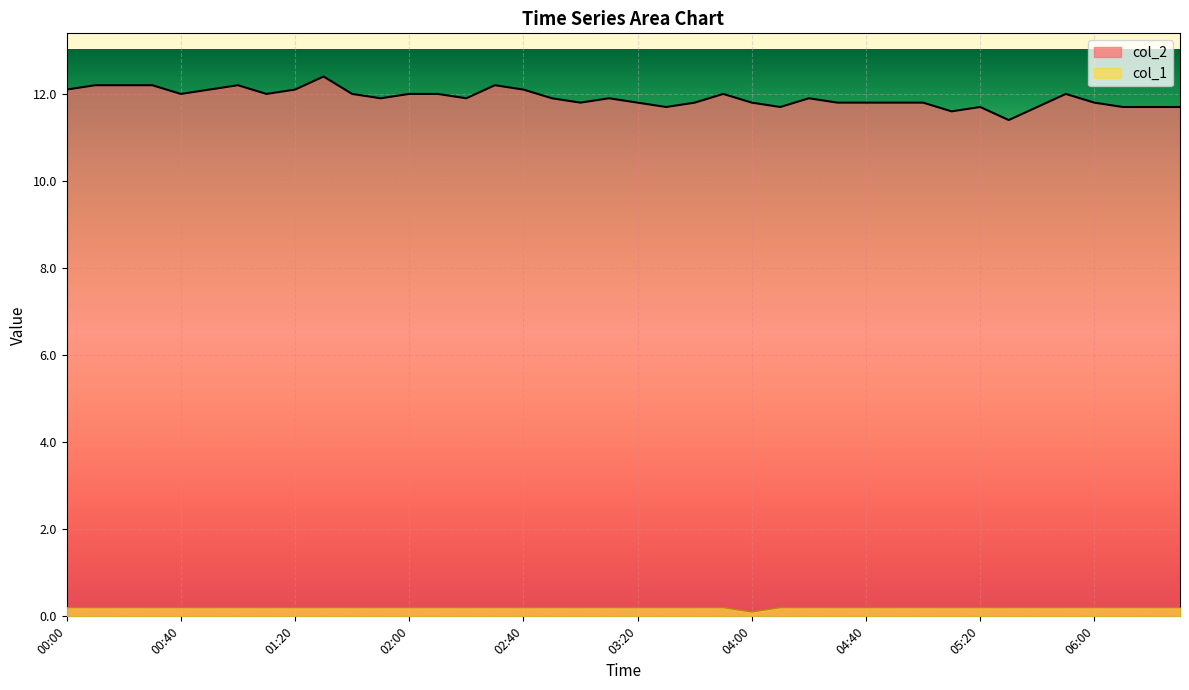

What is the label of the 16th point from the right?

04:00